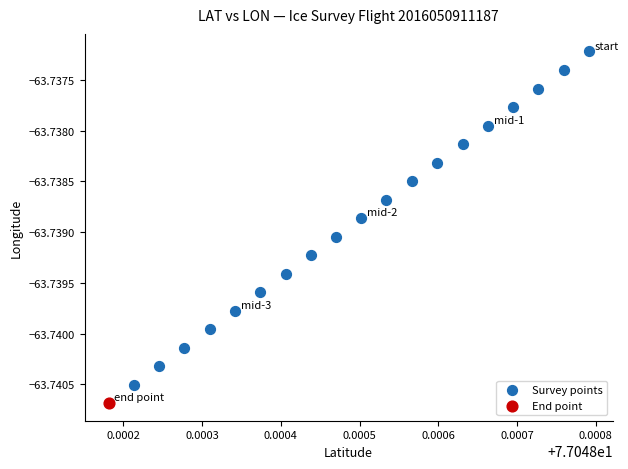

What are all the series names shown in the legend?

Survey points, End point